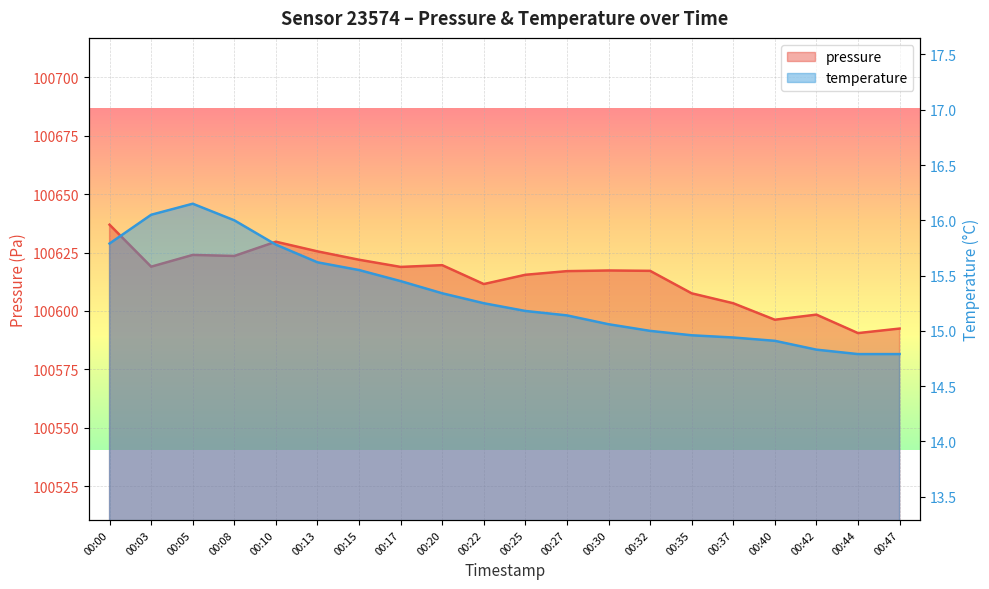

What is the value of the pressure point at the 14th from the left?

100617.2